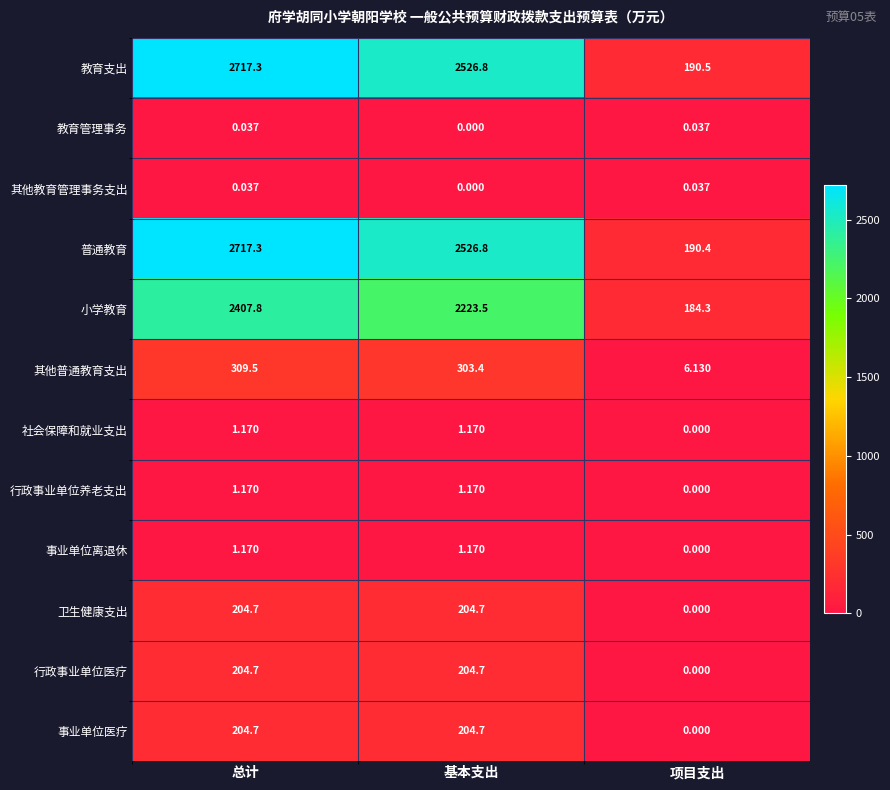

At how many categories does at least one series exceed 1627?

2